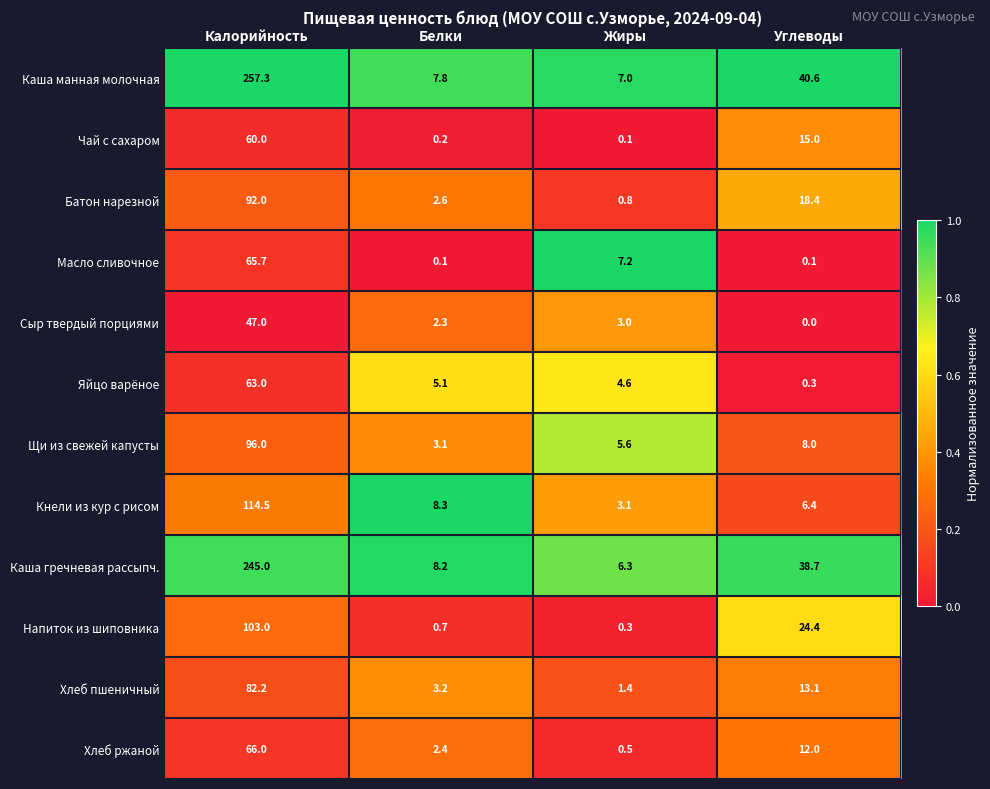

Rank the series by their maximum value, from lowest to highest.

Сыр твердый порциями, Чай с сахаром, Яйцо варёное, Масло сливочное, Хлеб ржаной, Хлеб пшеничный, Батон нарезной, Щи из свежей капусты, Напиток из шиповника, Кнели из кур с рисом, Каша гречневая рассыпч., Каша манная молочная